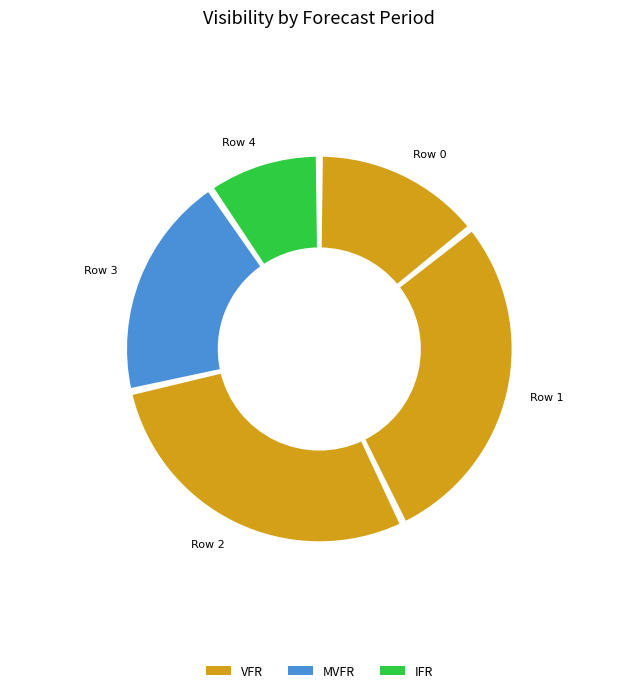

What portion of the pie excludes Row 3?

81.0%